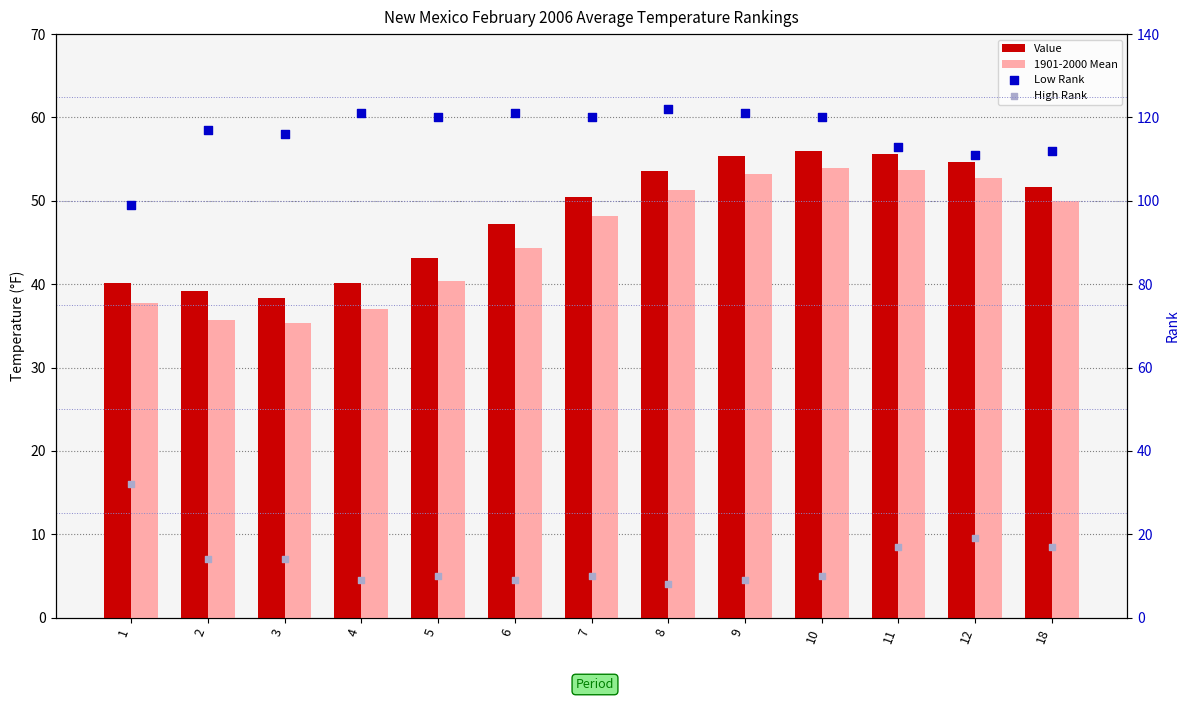

What are all the series names shown in the legend?

Value, 1901-2000 Mean, Low Rank, High Rank